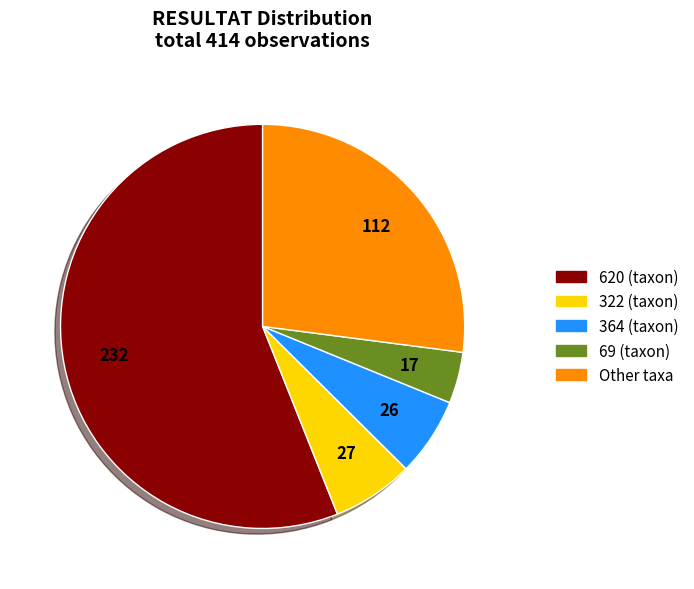

Is there any slice that represents more than half of the pie?

Yes